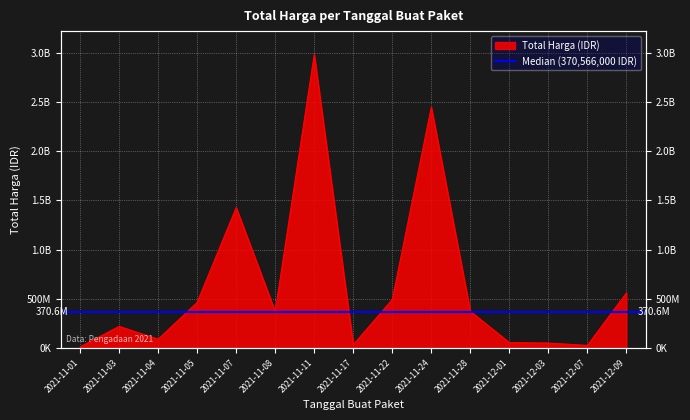

How many points are higher than both their immediate neighbors (excluding endpoints)?

4